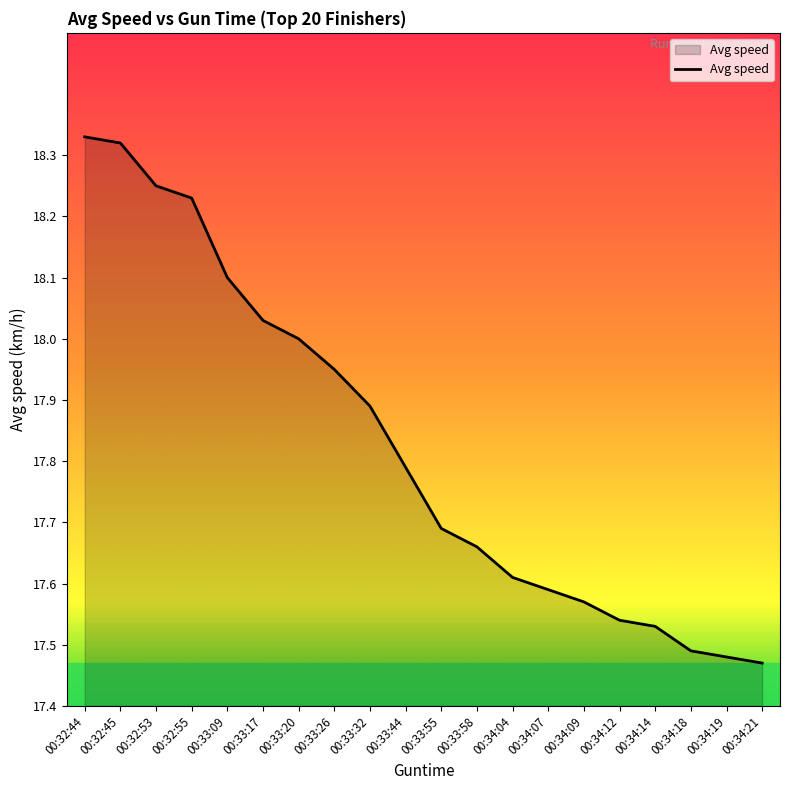

Is it true that the value at 00:33:58 is 31.1?

False